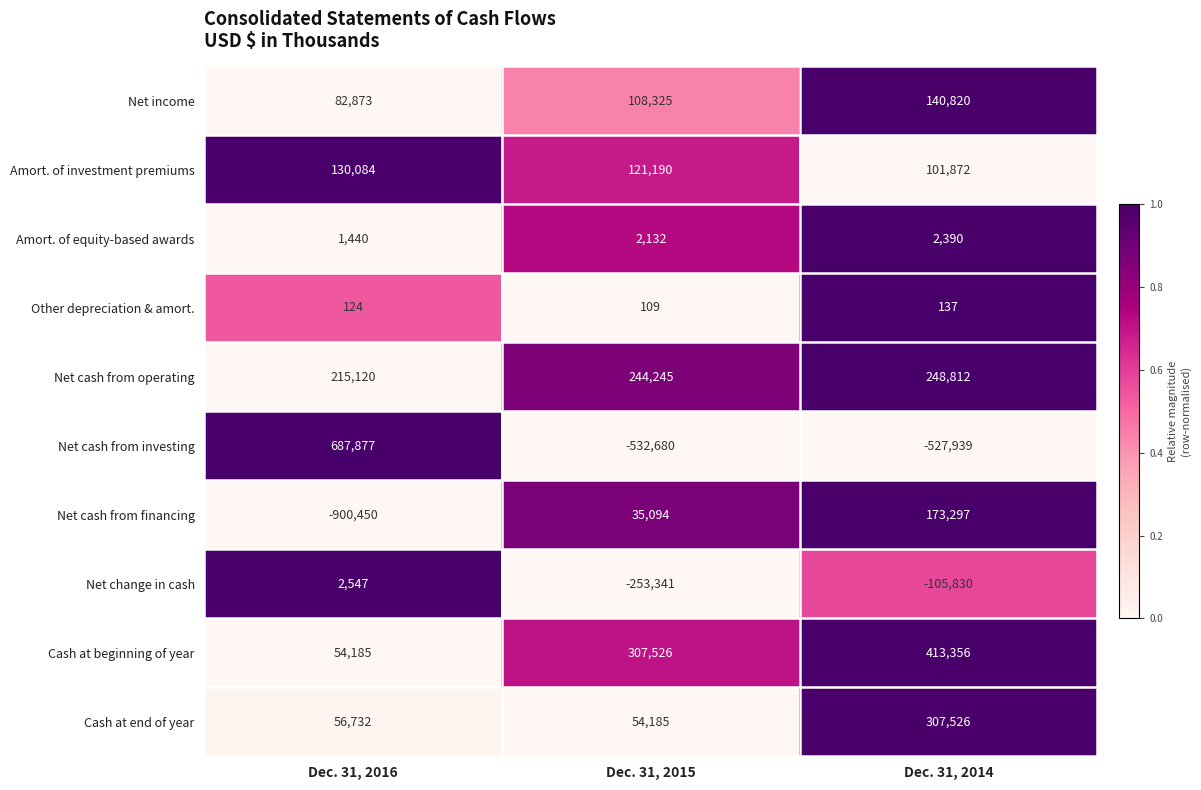

How many data points in Cash at end of year are less than 56732?

1